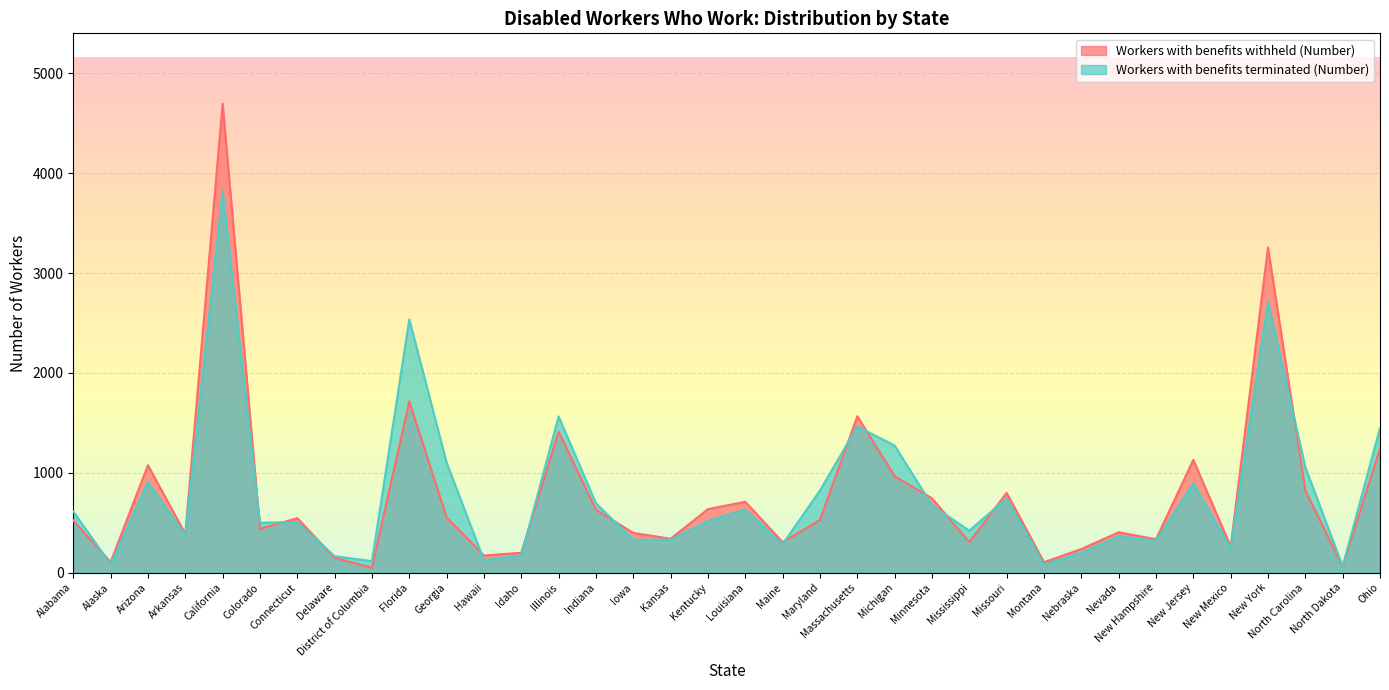

How many distinct data groups are displayed?

2